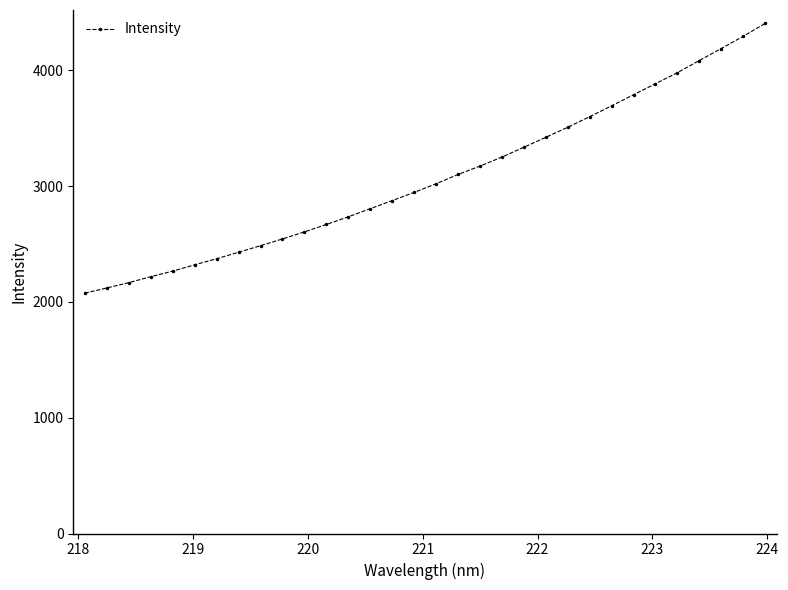

What is the value of the 24th point from the left?

3600.0